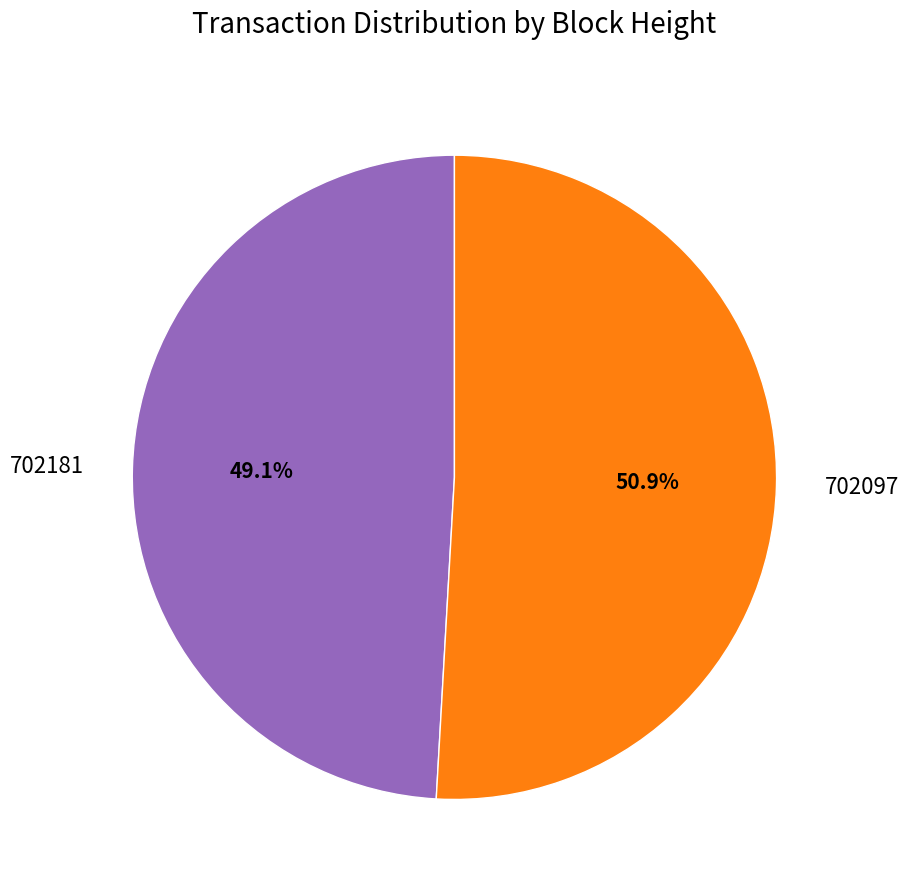

Is there a majority slice in this chart?

Yes